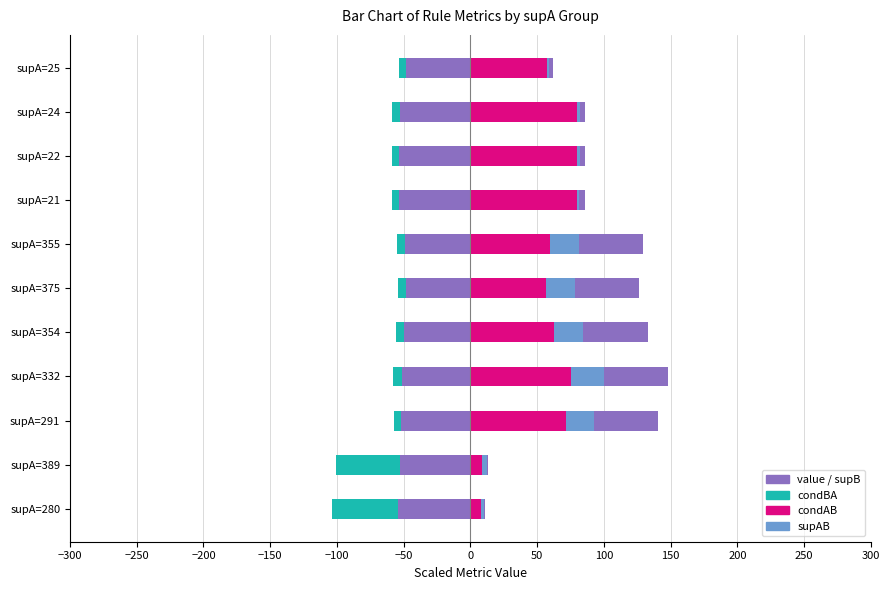

What is the value of the supAB bar at the 4th from the left?

25.0